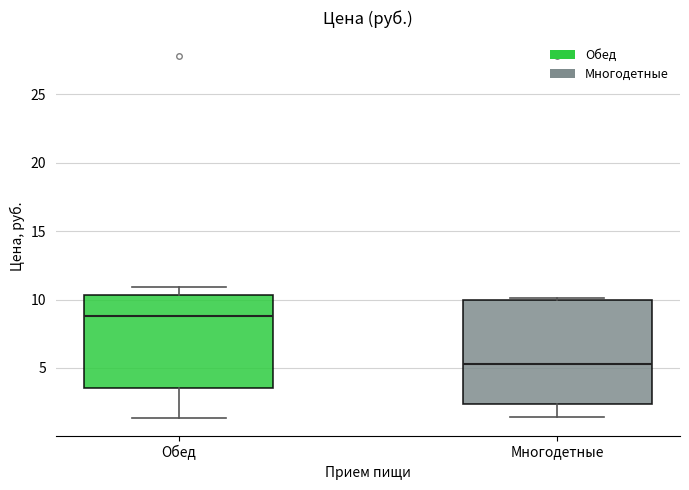

Reading left to right, transcribe this box plot: for each box, give where its median line is, the range the box spans, and where its two whiskers end, as read against the y-axis. The values are not printed on the chart, so give them approximately, as read against the axis.

Обед: median 9.0, box 3.5 to 10.5, whiskers 1.5 to 11.0
Многодетные: median 5.5, box 2.5 to 10.0, whiskers 1.5 to 10.0